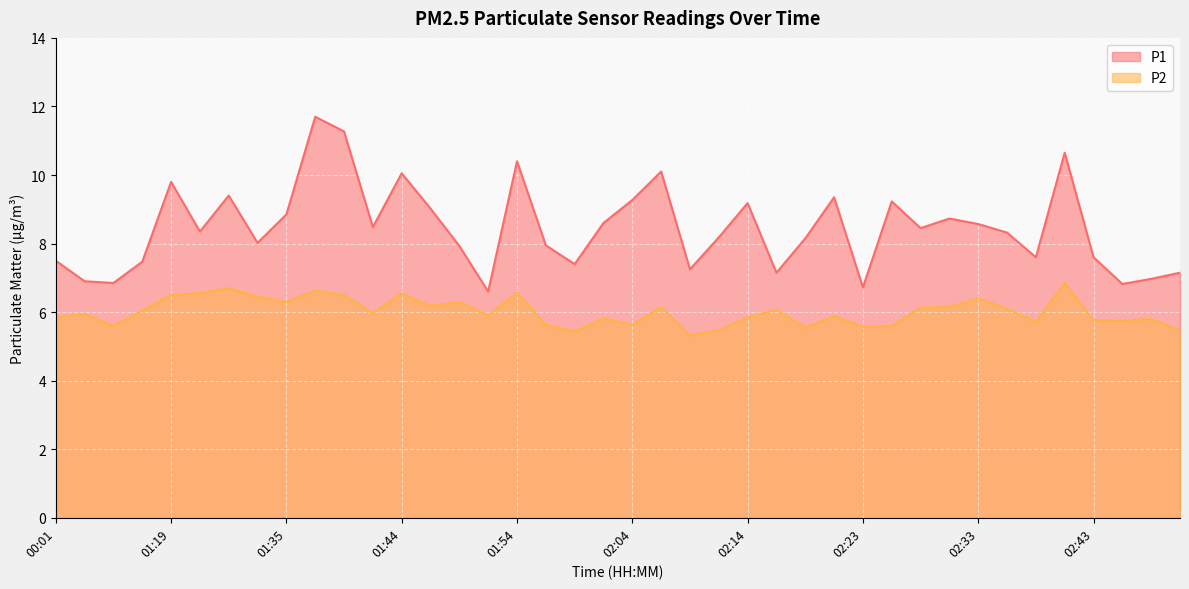

True or false: P1 and P2 intersect in this chart.

False